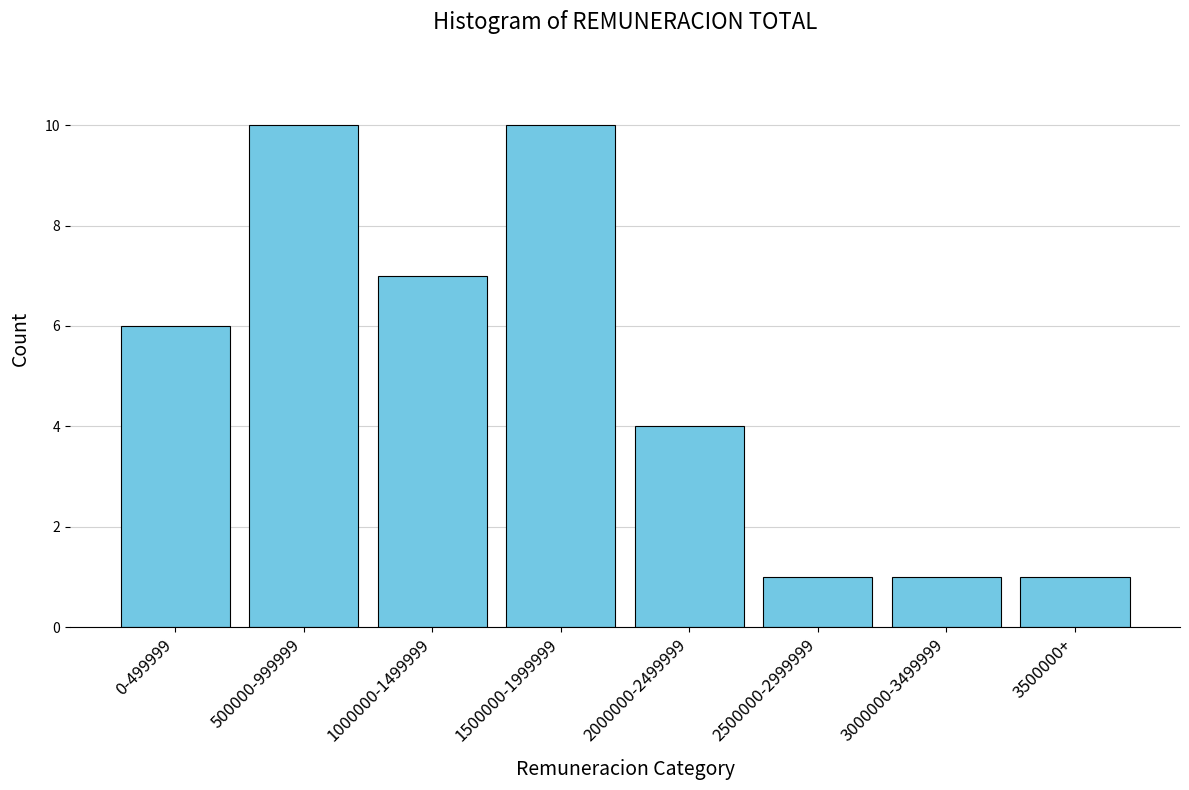

Reading left to right, extract all data points from this chart.

6	10	7	10	4	1	1	1